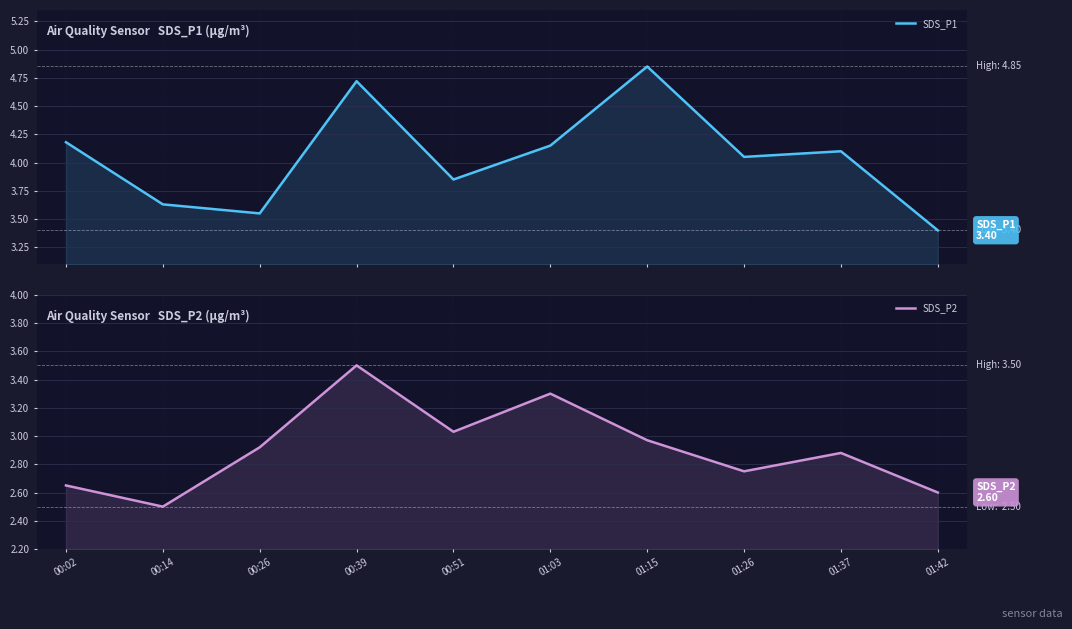

What is the difference between the highest and lowest values at 00:51?

0.8